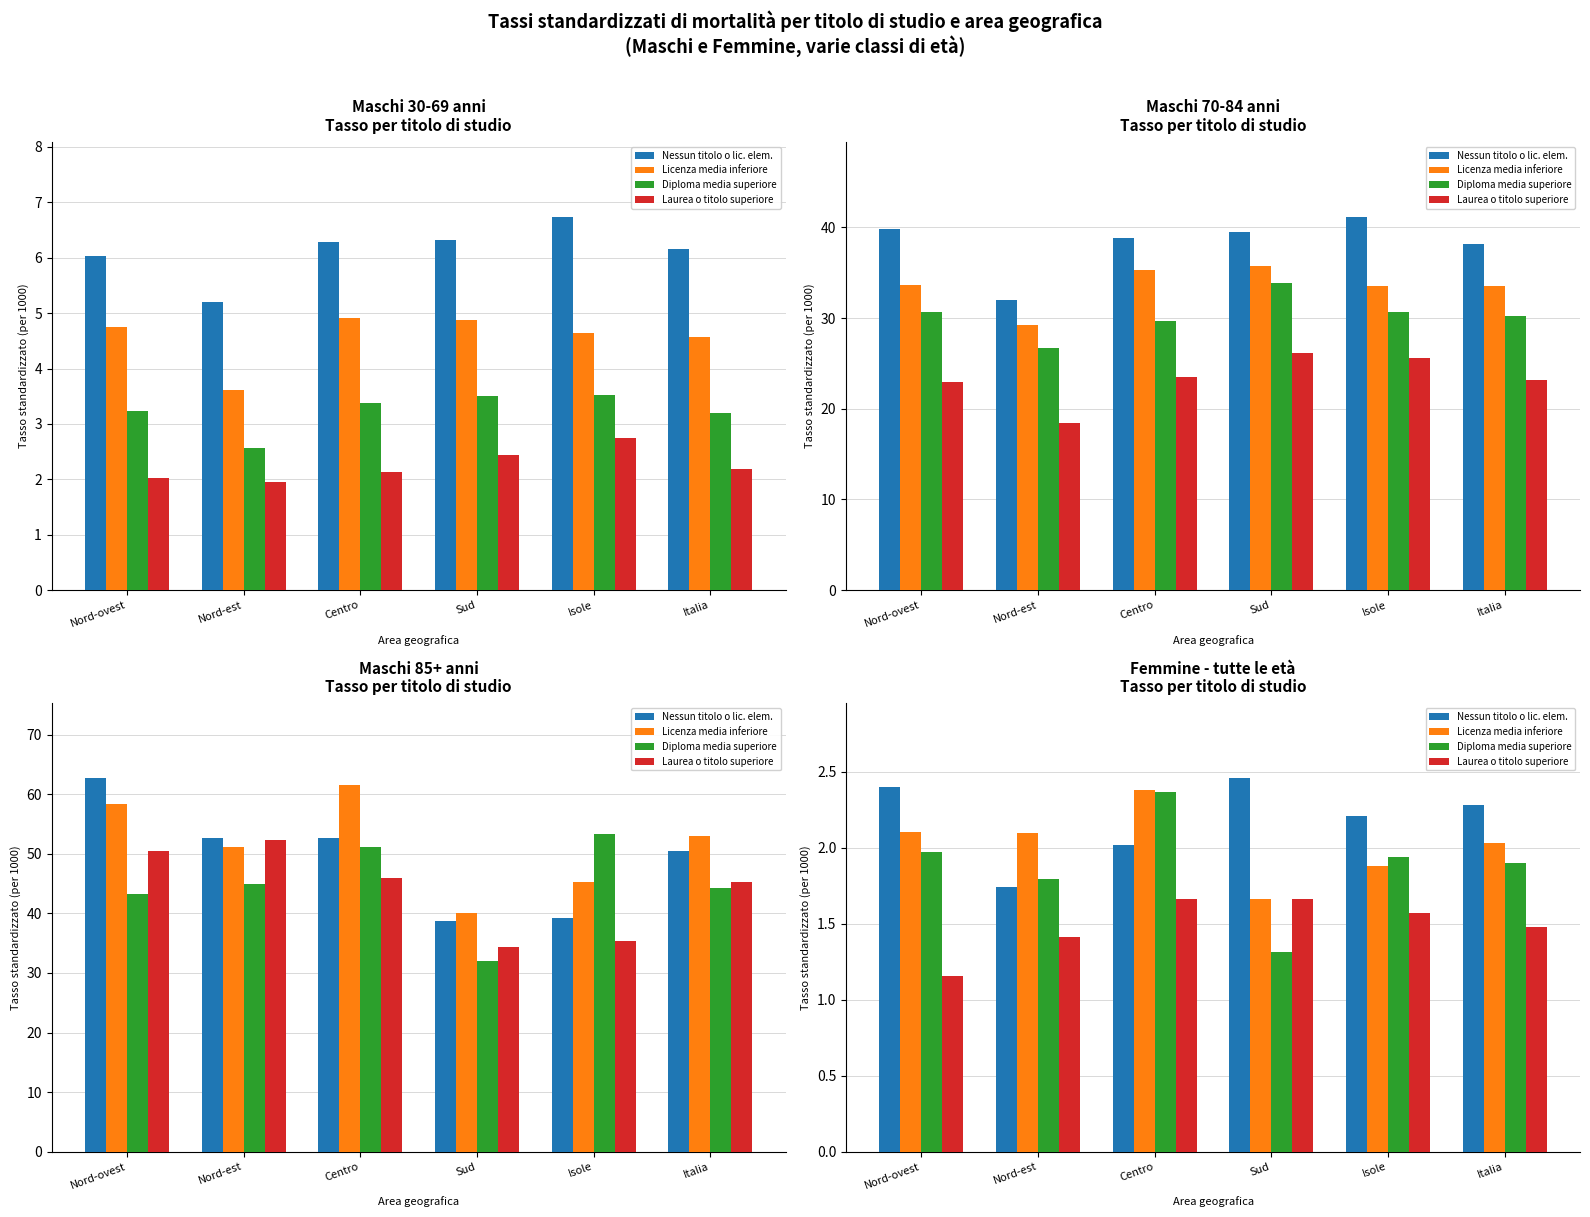

At which category is the sum across all series the highest?

Centro